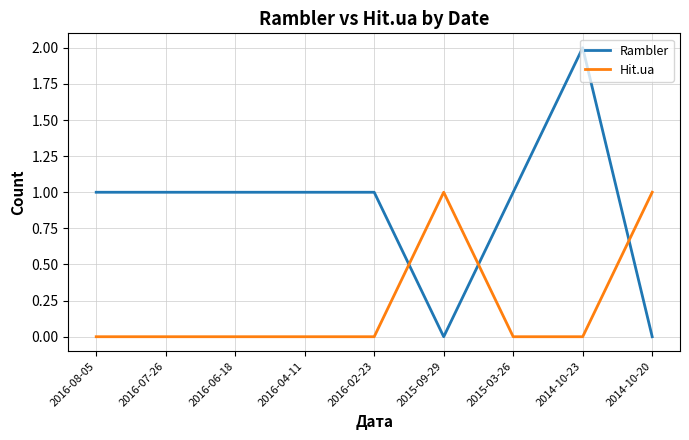

What position from the right is 2016-04-11?

6